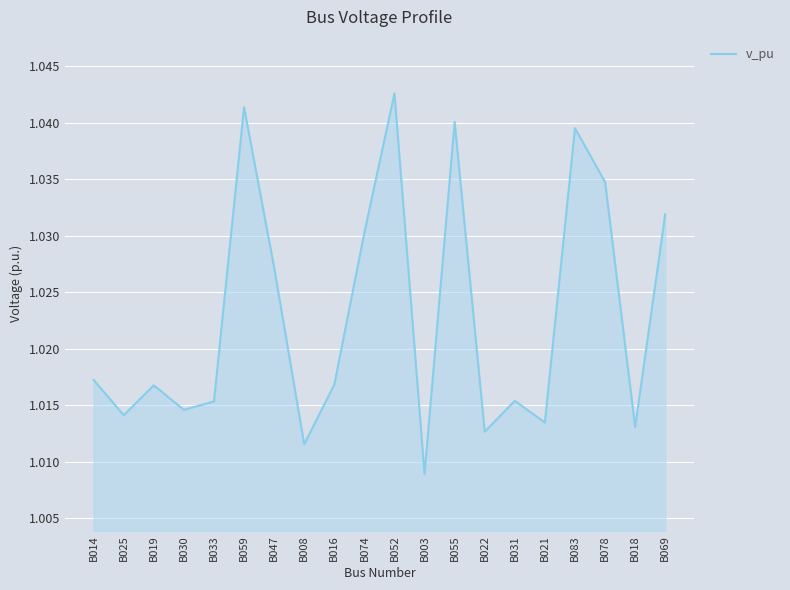

True or false: the data shows 1.6 at B078.

False